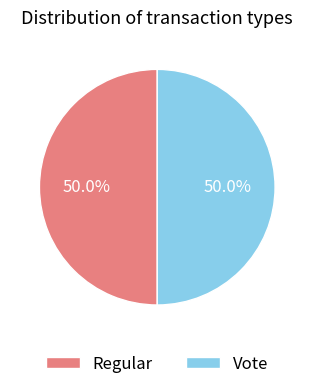

True or false: Vote accounts for 50% of the total.

True